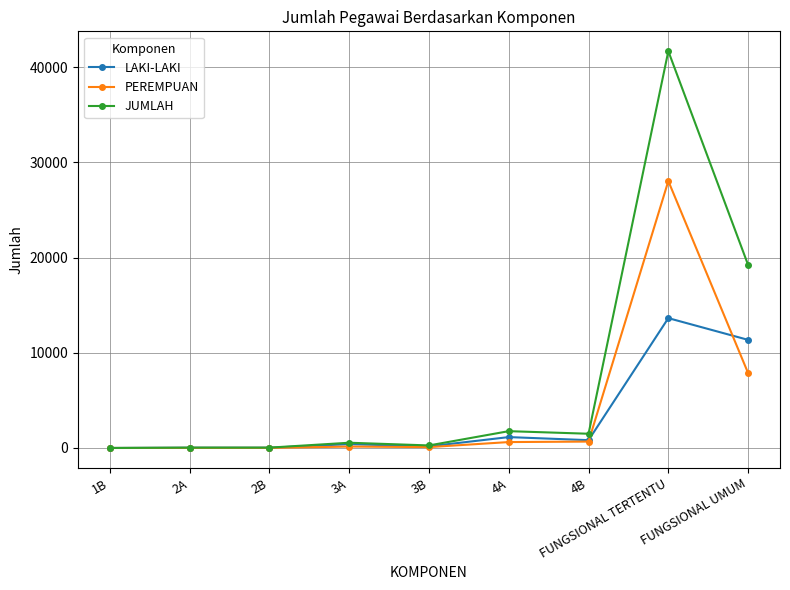

What is the maximum value shown in the chart?

41676